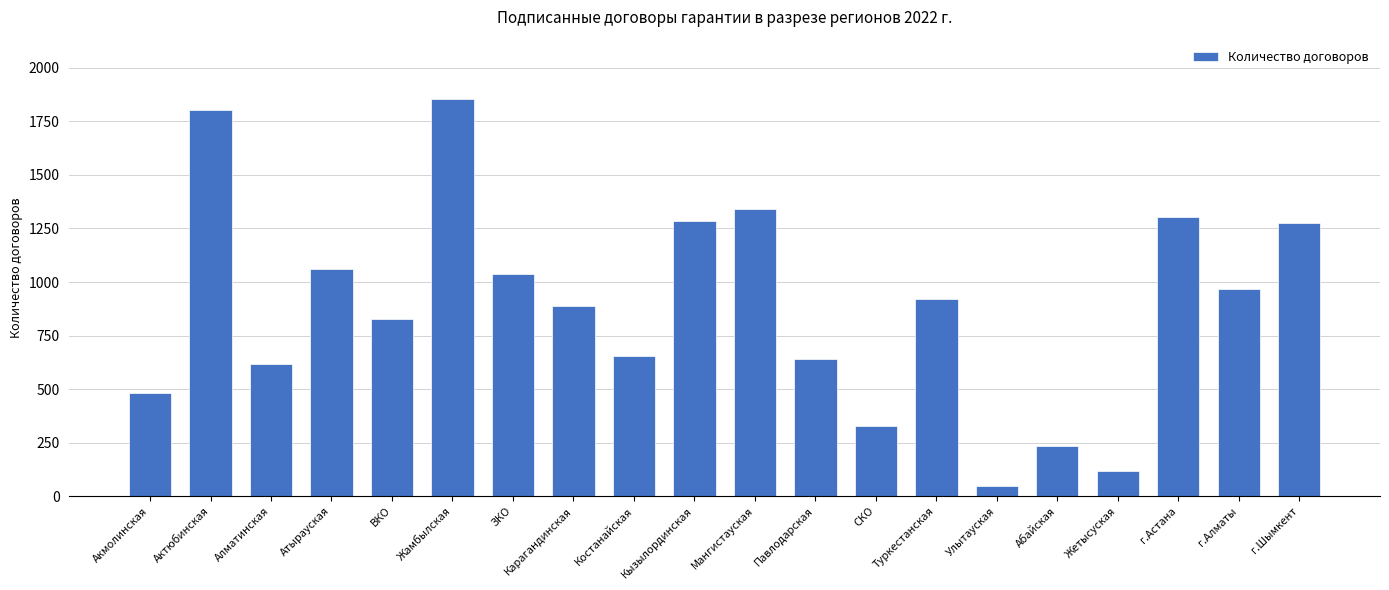

What is the maximum value shown in the chart?

1854